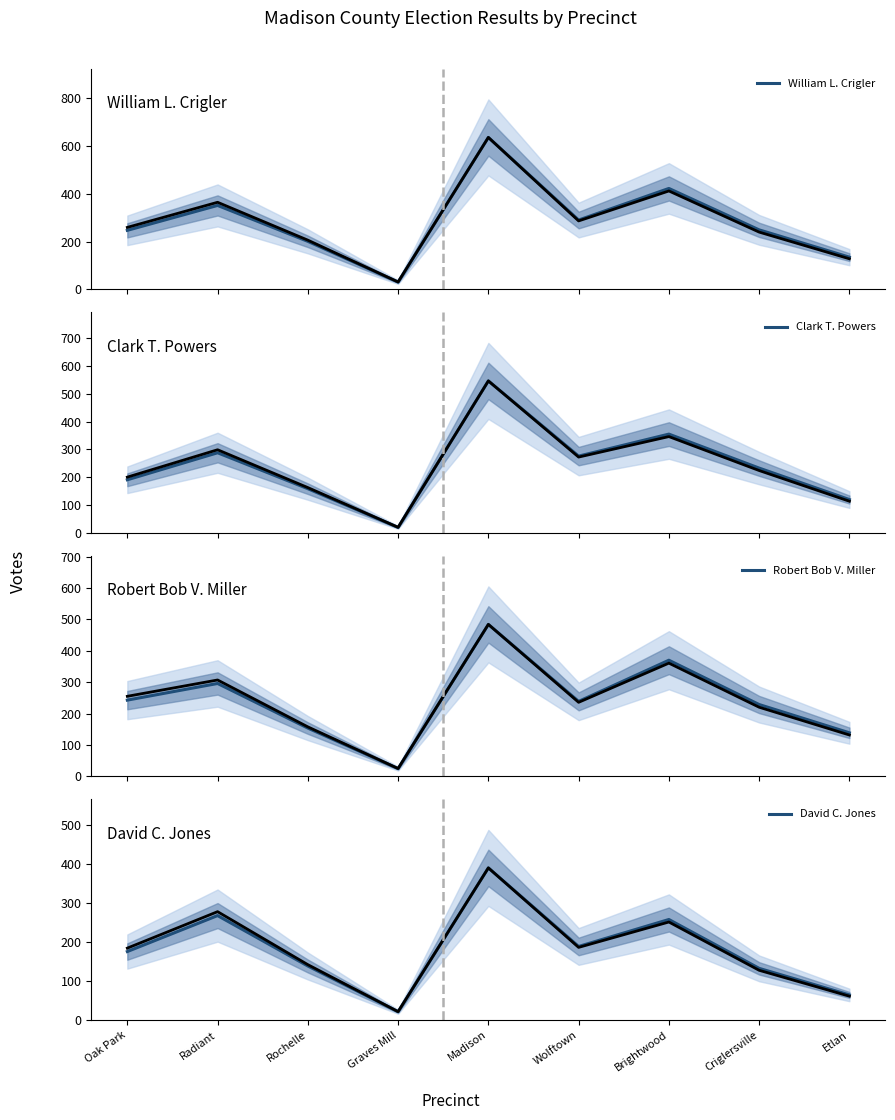

What is the label of the 3rd point from the right?

Brightwood